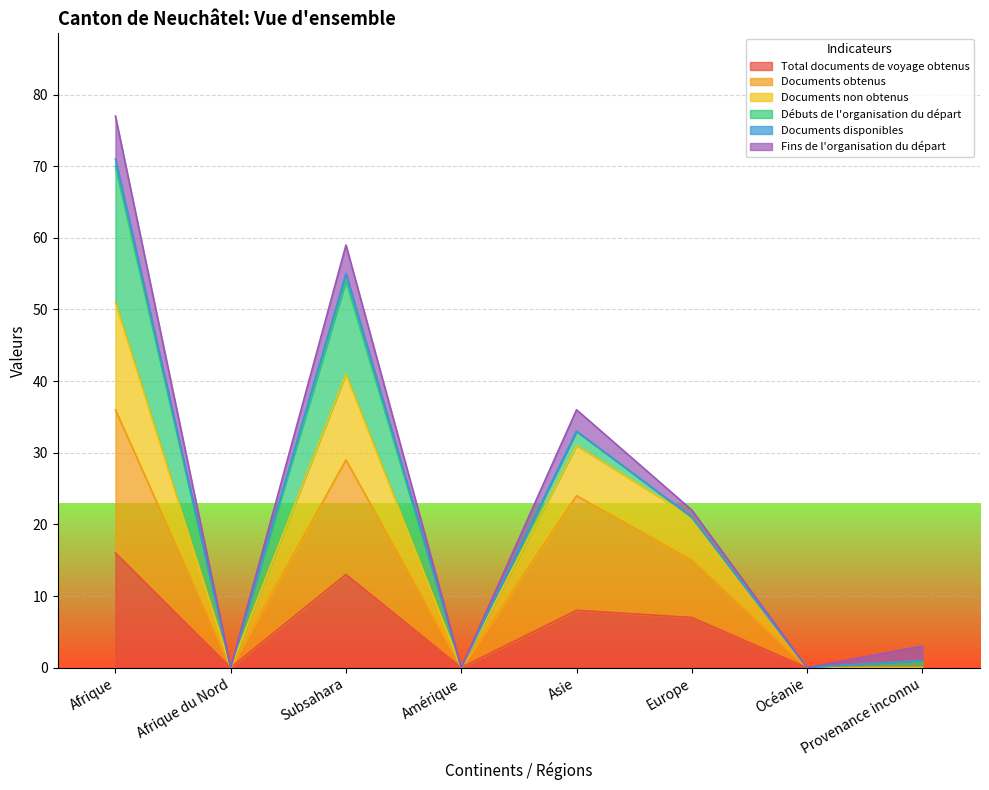

Does the chart display data point markers on the line(s)?

No